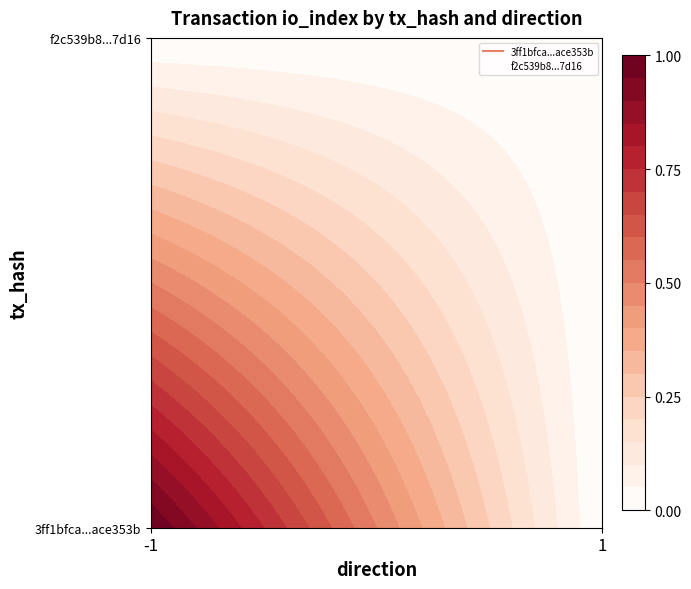

What is the maximum value shown in the chart?

1